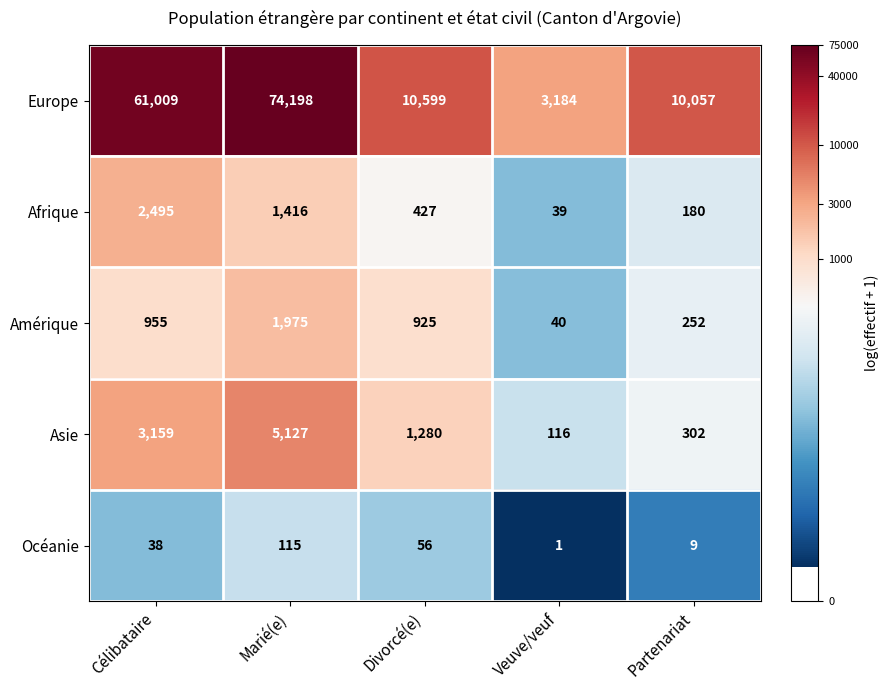

Reading right to left, what are all the values shown in this chart?

Europe: Partenariat=10057	Veuve/veuf=3184	Divorcé(e)=10599	Marié(e)=74198	Célibataire=61009
Afrique: Partenariat=180	Veuve/veuf=39	Divorcé(e)=427	Marié(e)=1416	Célibataire=2495
Amérique: Partenariat=252	Veuve/veuf=40	Divorcé(e)=925	Marié(e)=1975	Célibataire=955
Asie: Partenariat=302	Veuve/veuf=116	Divorcé(e)=1280	Marié(e)=5127	Célibataire=3159
Océanie: Partenariat=9	Veuve/veuf=1	Divorcé(e)=56	Marié(e)=115	Célibataire=38